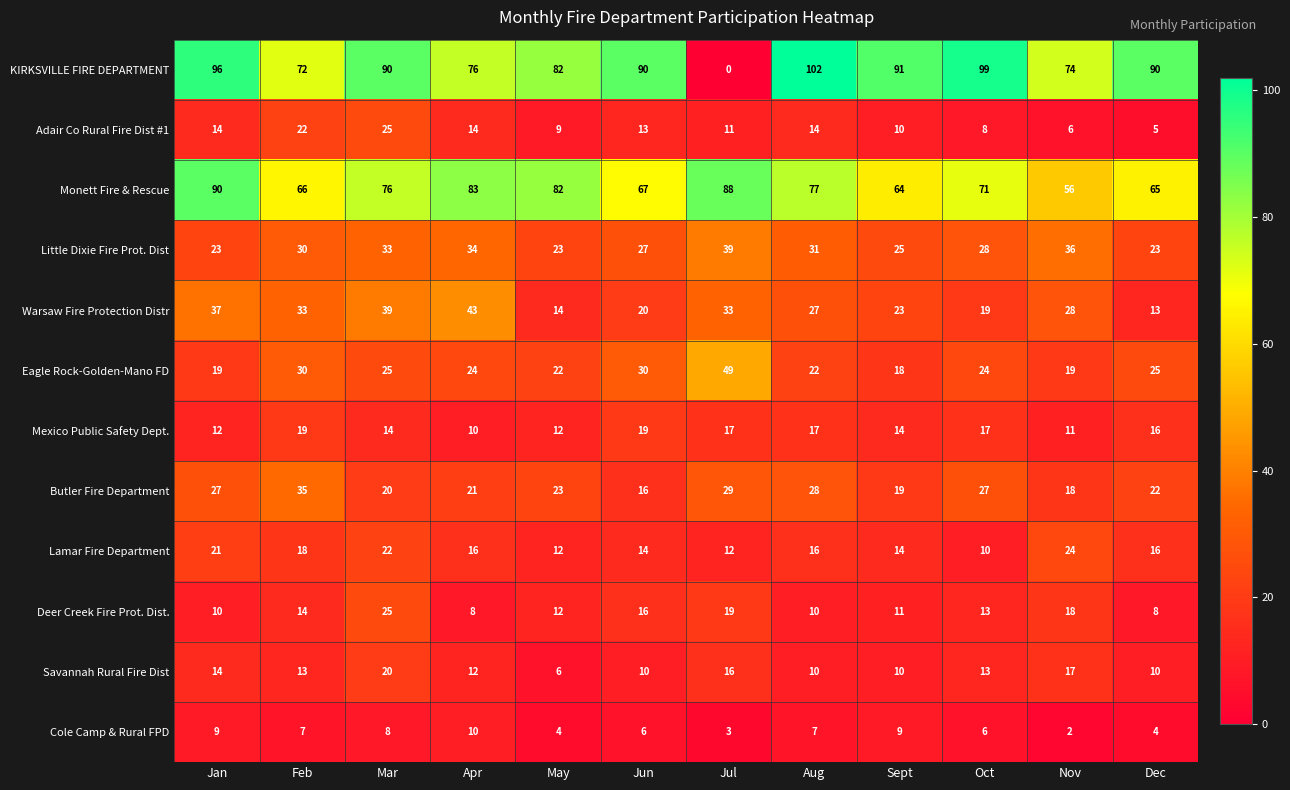

What value does the Adair Co Rural Fire Dist #1 series have at Apr, to the nearest 10?

10